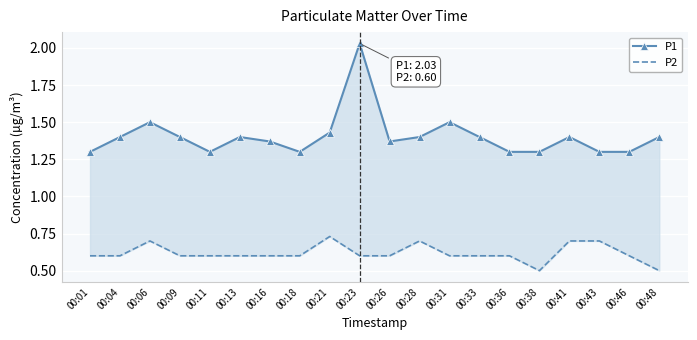

List the series in order of their overall mean, lowest first.

P2, P1